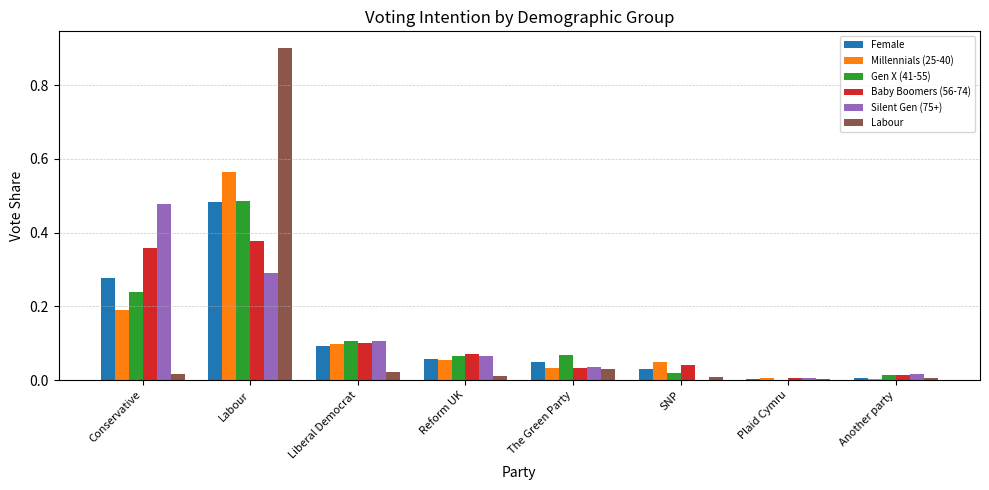

At which category is the sum across all series the highest?

Labour